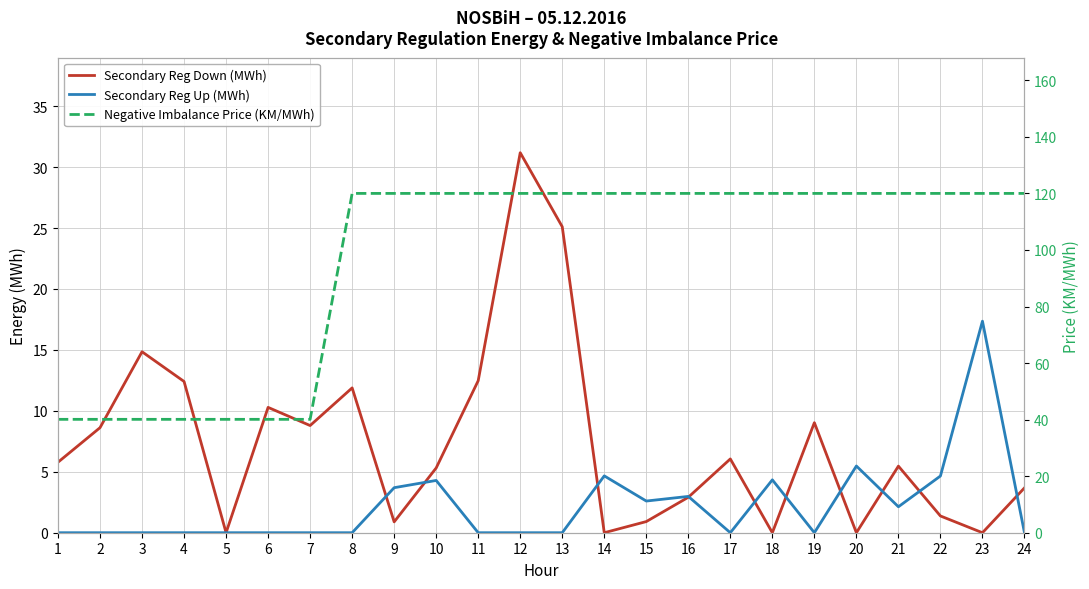

True or false: Secondary Reg Up (MWh) and Negative Imbalance Price (KM/MWh) intersect in this chart.

False